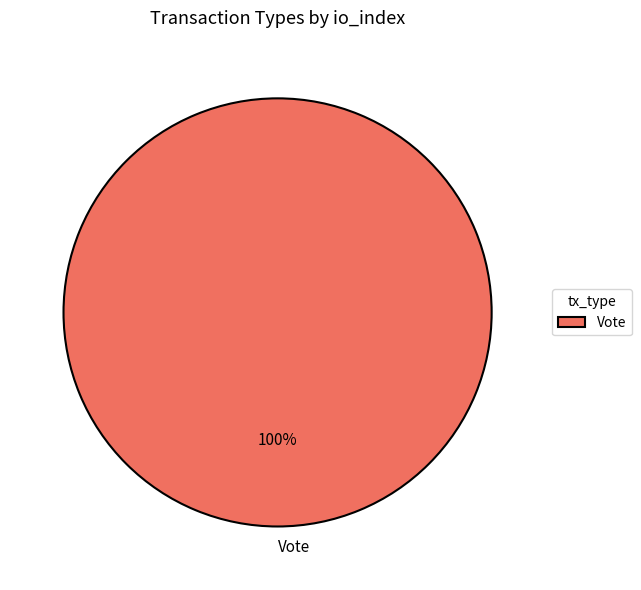

The Vote slice represents 100% of the pie. True or false?

True